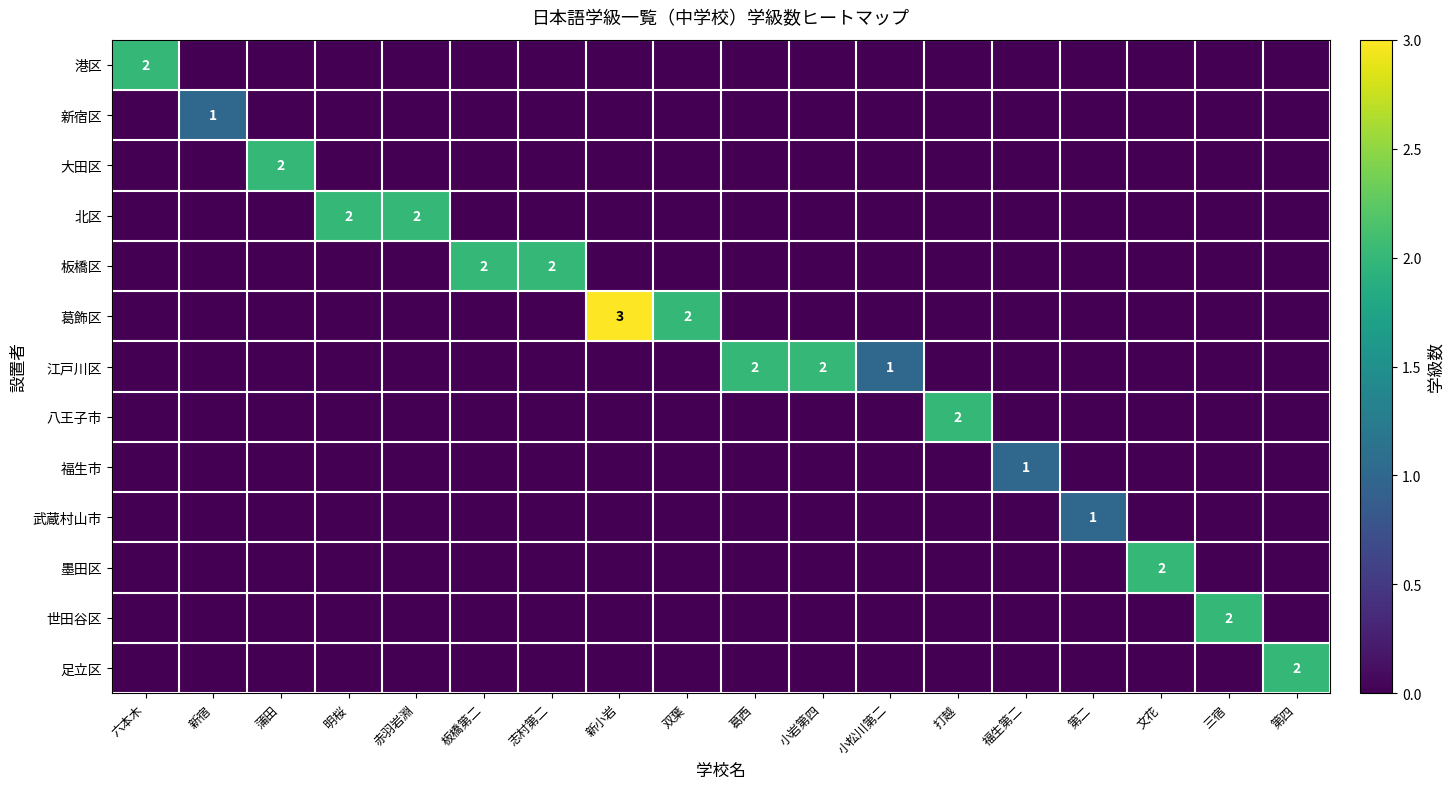

True or false: 墨田区 has a value of 0 at 打越.

True